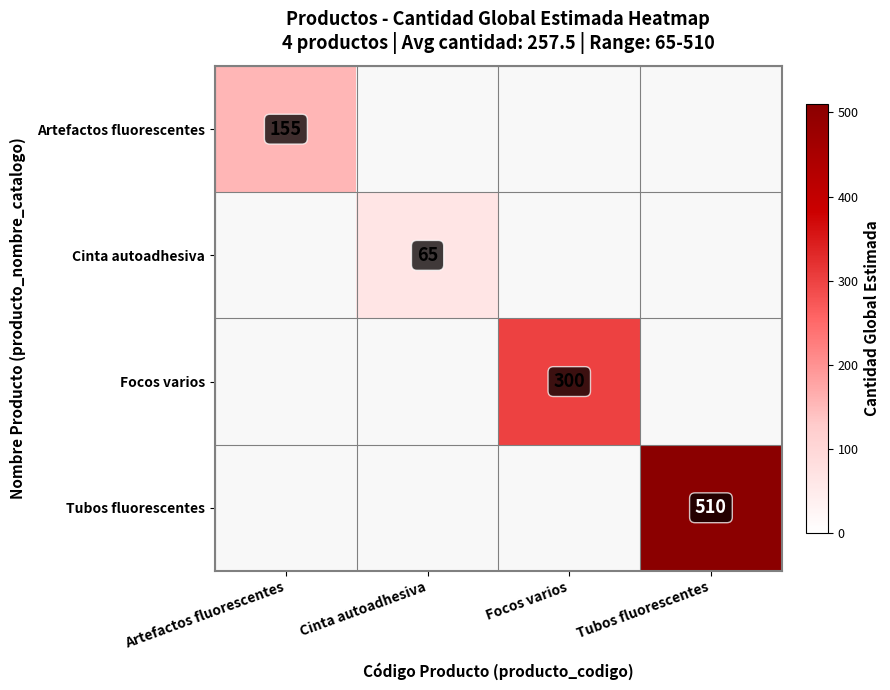

The Focos varios series shows 300 at Focos varios. True or false?

True